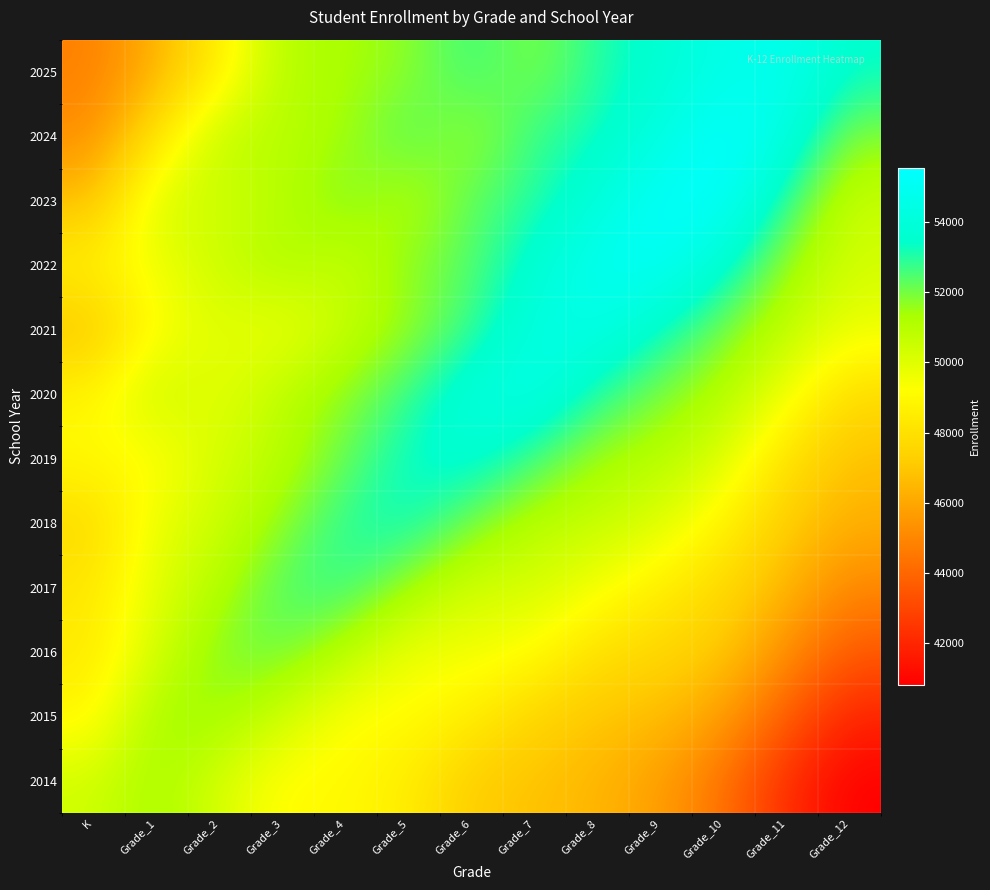

Which label corresponds to the smallest value in the chart?

Grade_12